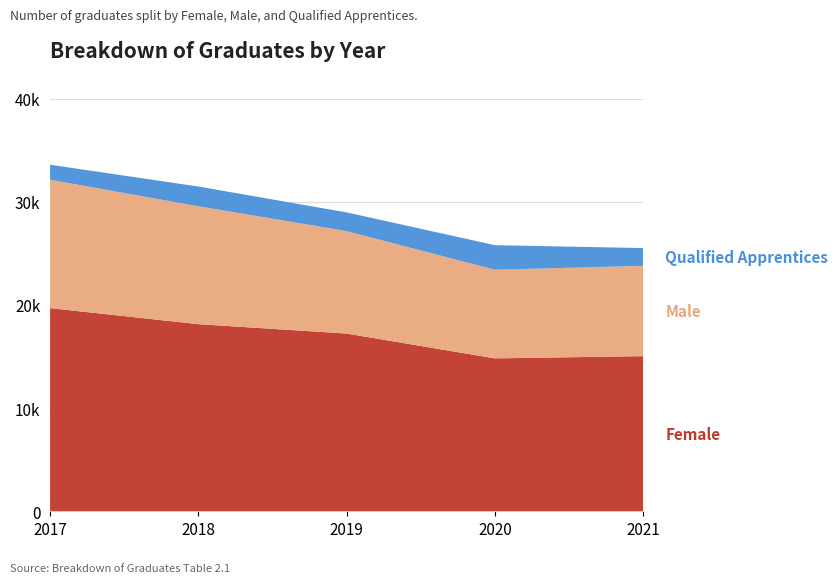

Reading right to left, list all the values displayed in this chart.

Female: 15040	14825	17230	18140	19695
Male: 8755	8590	9930	11425	12445
Qualified Apprentices: 1720	2385	1815	1920	1455